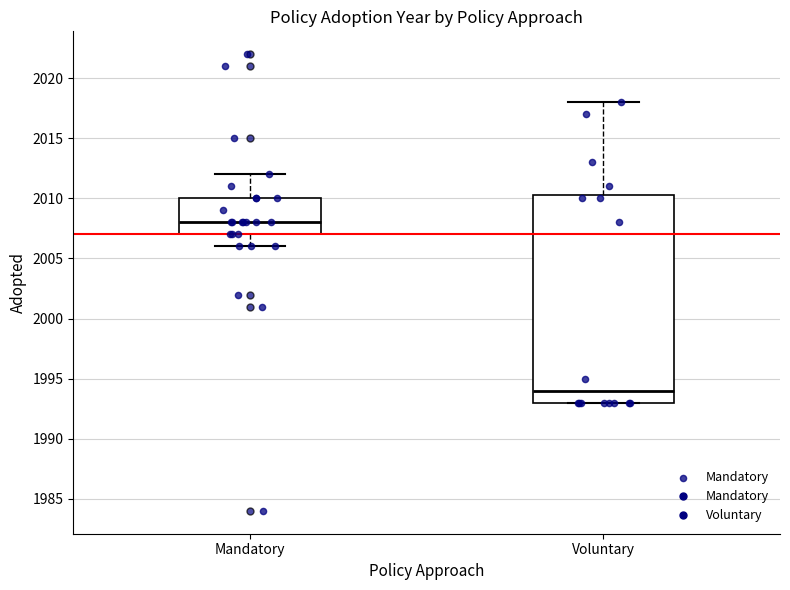

Reading left to right, read every box against the y-axis: the position of its median line, the range the box covers, and the ends of its whiskers. The values are not printed on the chart, so give them approximately, as read against the axis.

Mandatory: median 2008.0, box 2007.0 to 2010.0, whiskers 2006.0 to 2012.0
Voluntary: median 1994.0, box 1993.0 to 2010.5, whiskers 1993.0 to 2018.0